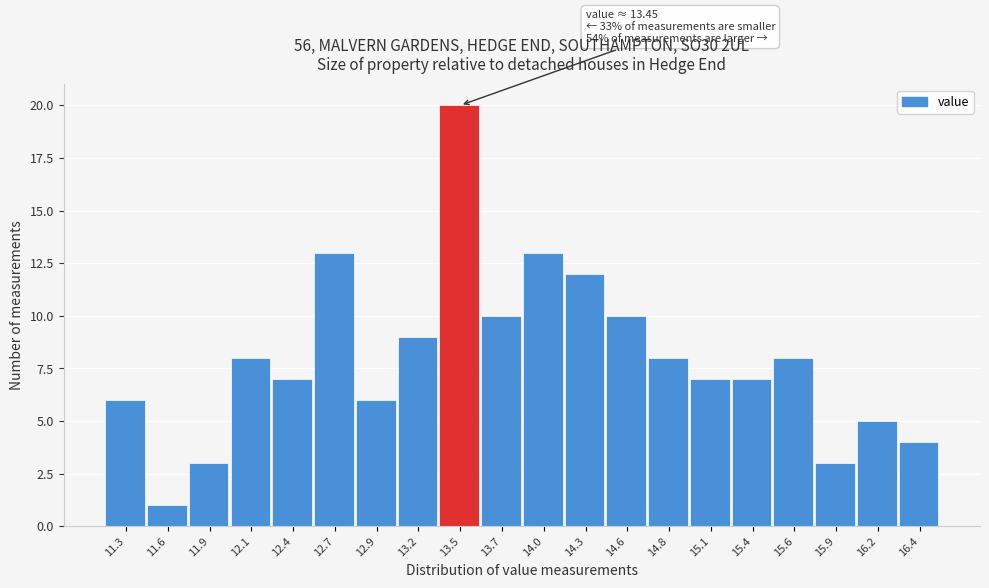

Which range on the x-axis has the tallest bar?

13.34 to 13.61